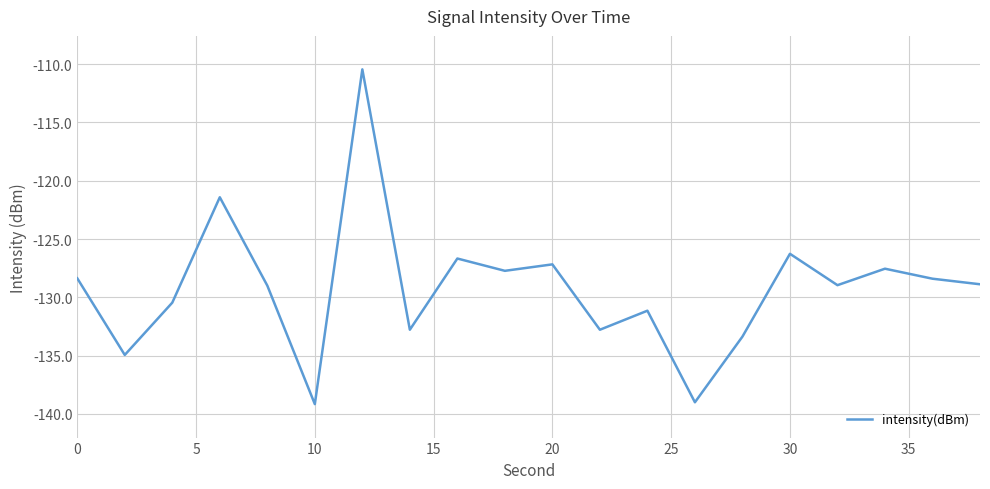

What is the maximum value shown in the chart?

-110.4